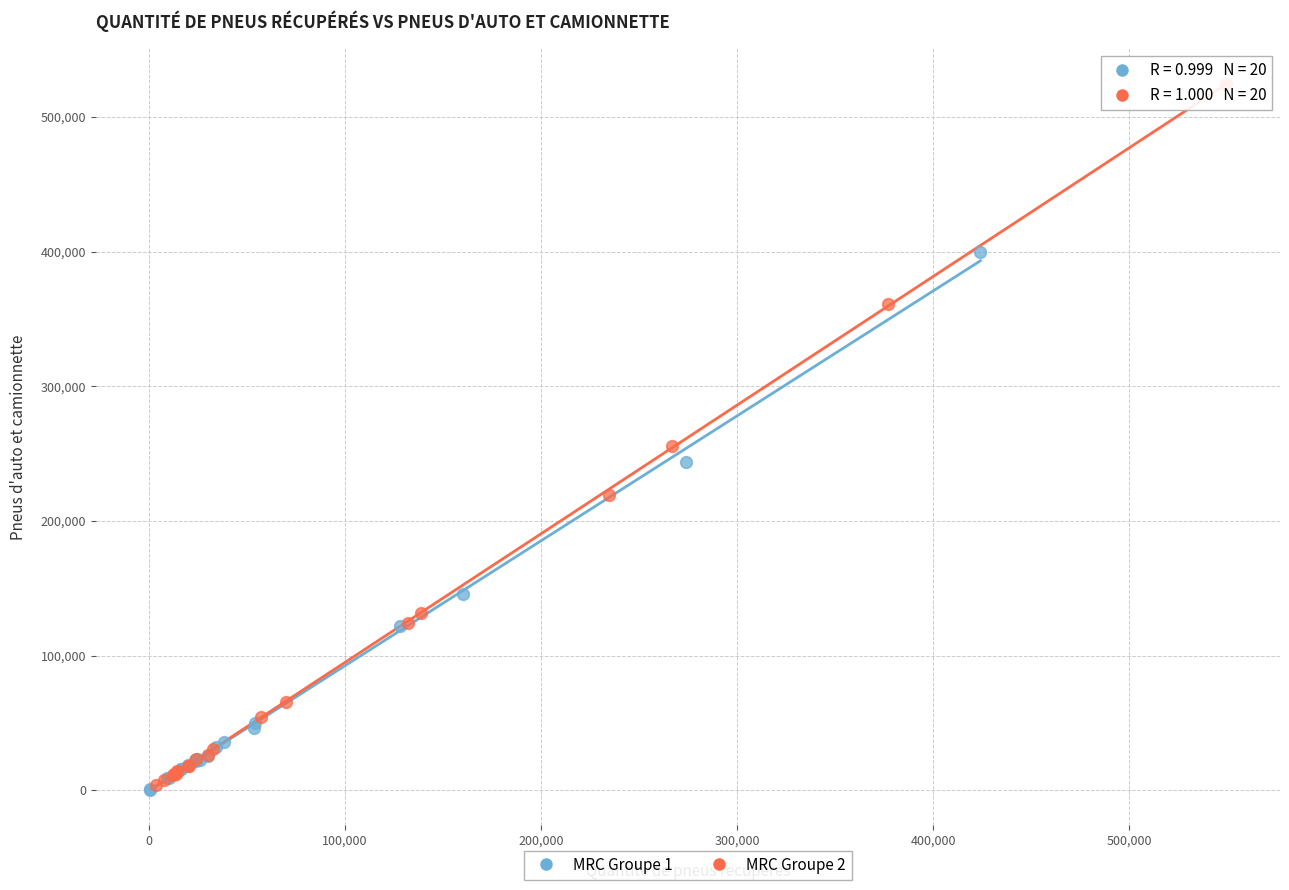

Which series contains the highest Y value?

MRC Groupe 2